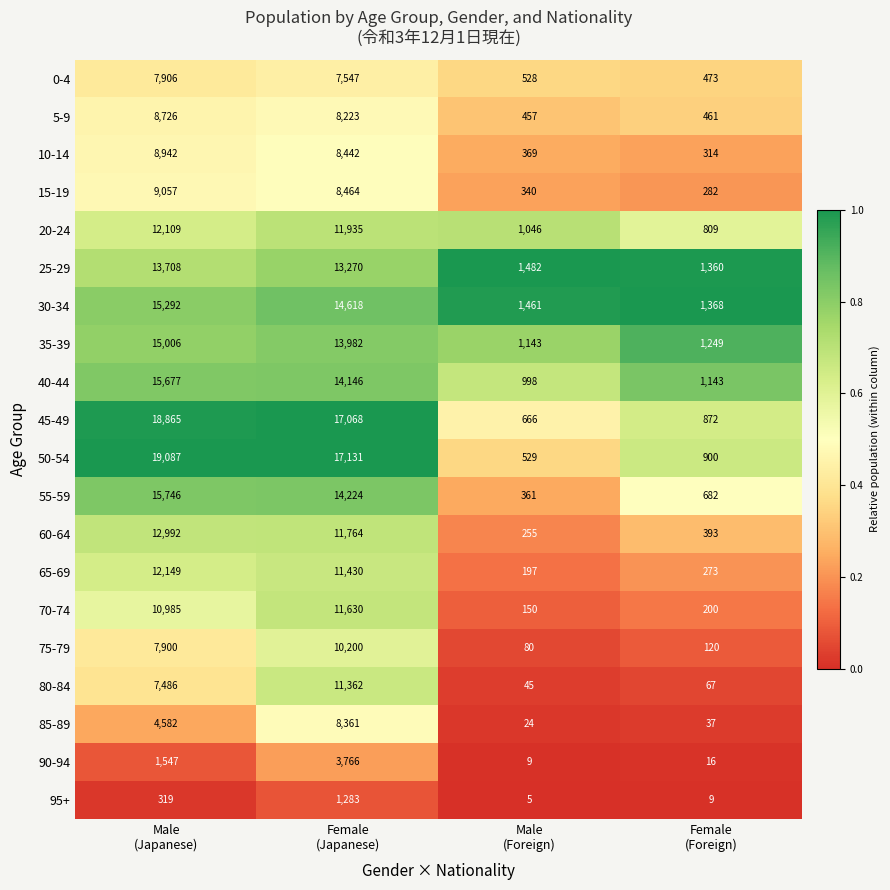

Which series has the largest range (max minus min)?

50-54